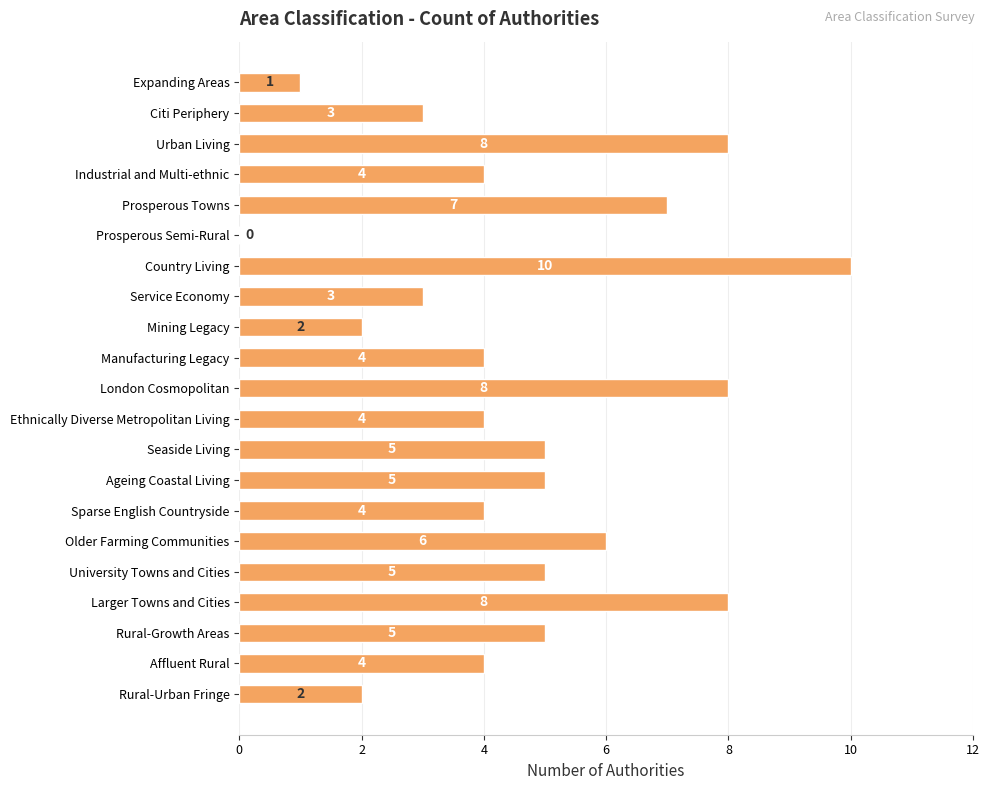

Which category has the highest value across all series?

Country Living